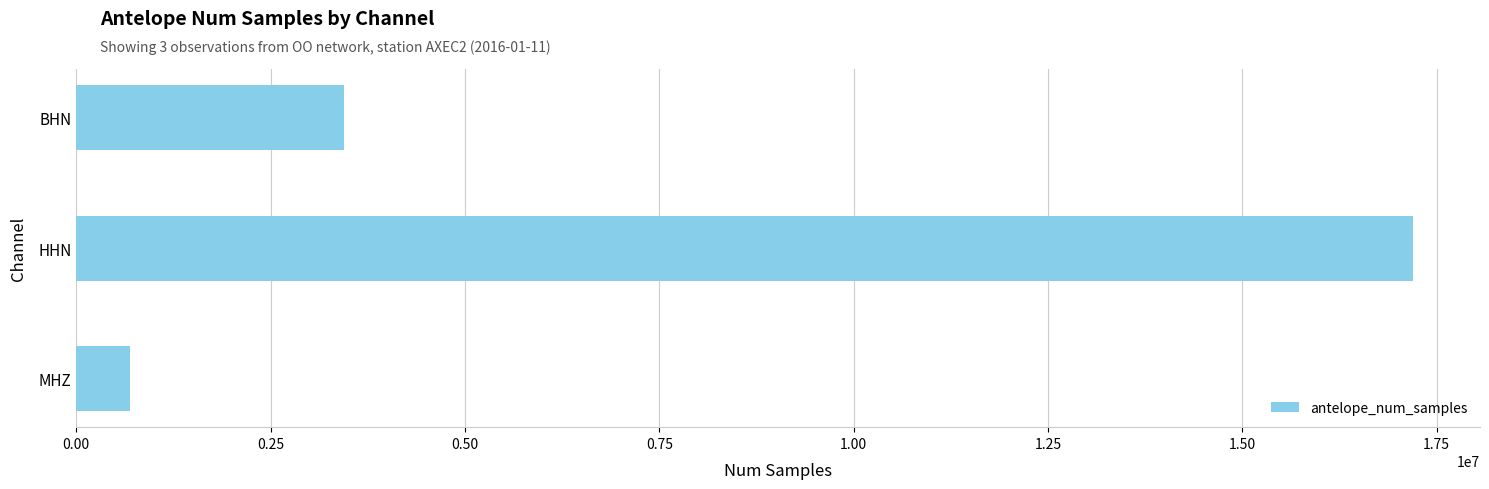

Does the chart contain any negative values?

No